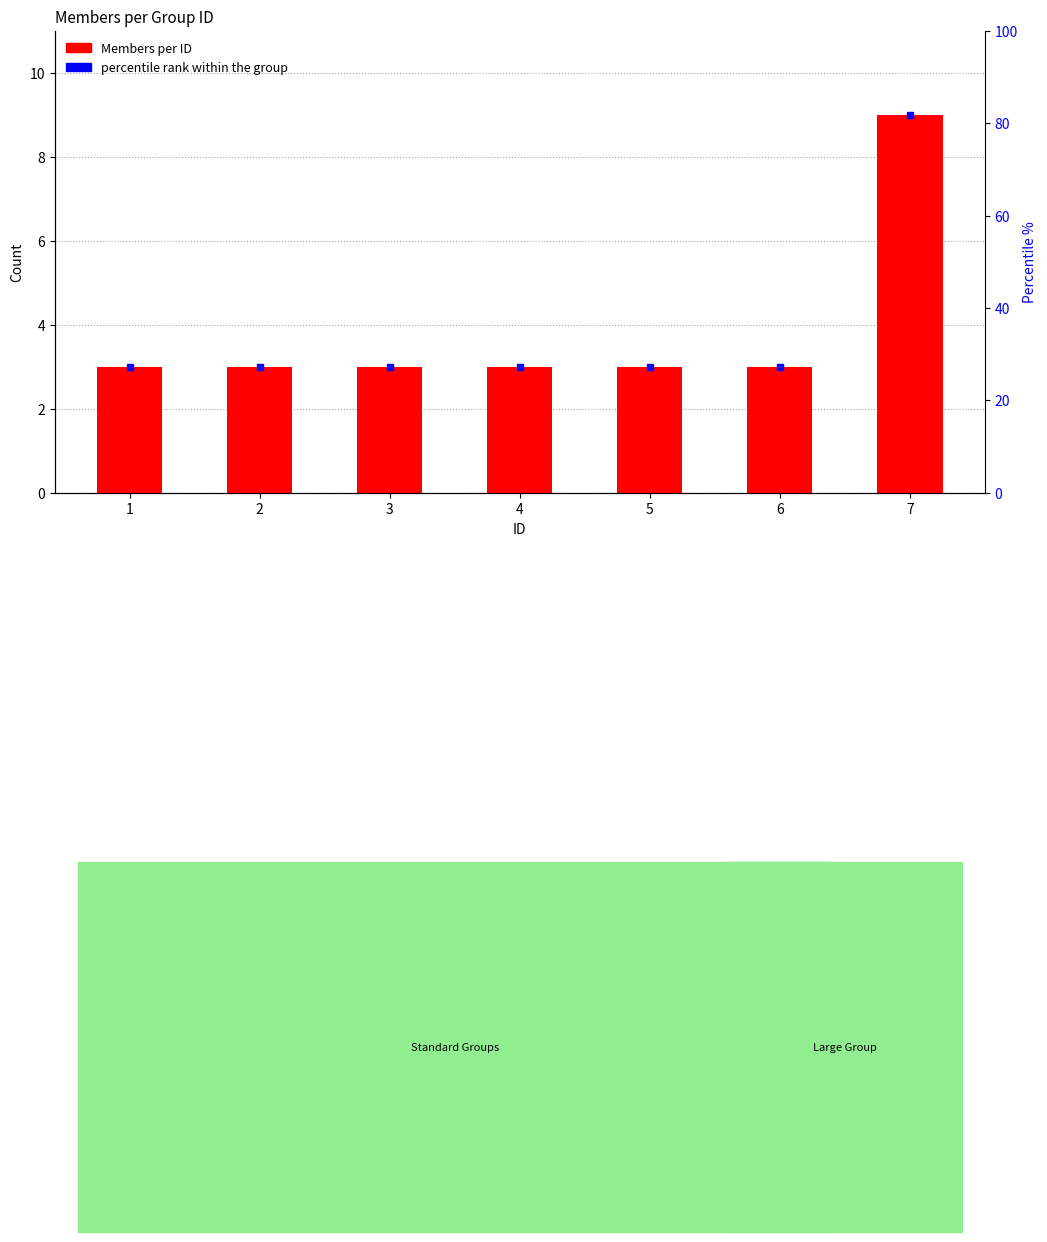

Where is the data nearest to the value 6?

1